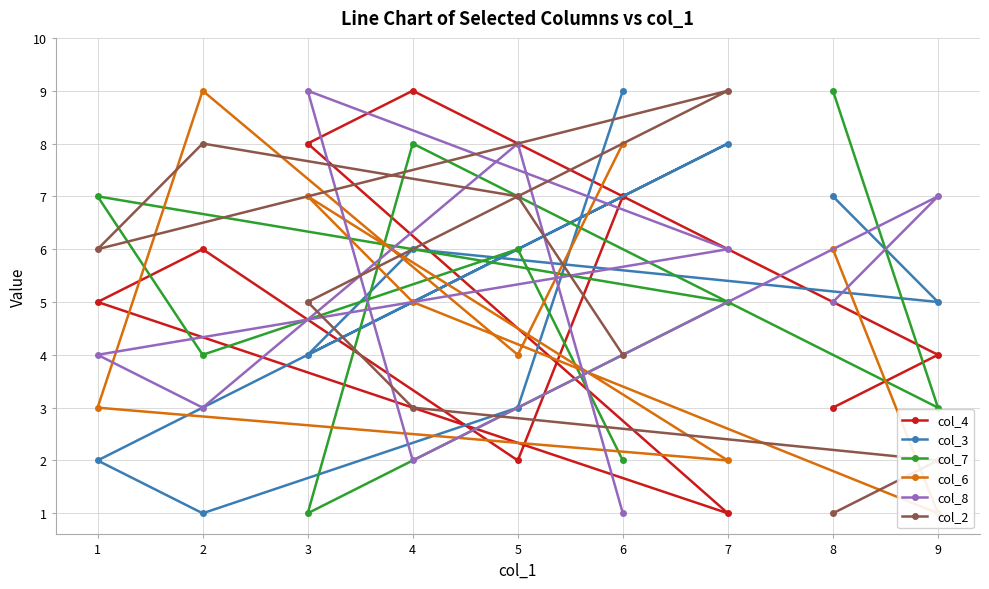

How many interior local peaks does the col_6 series have?

2